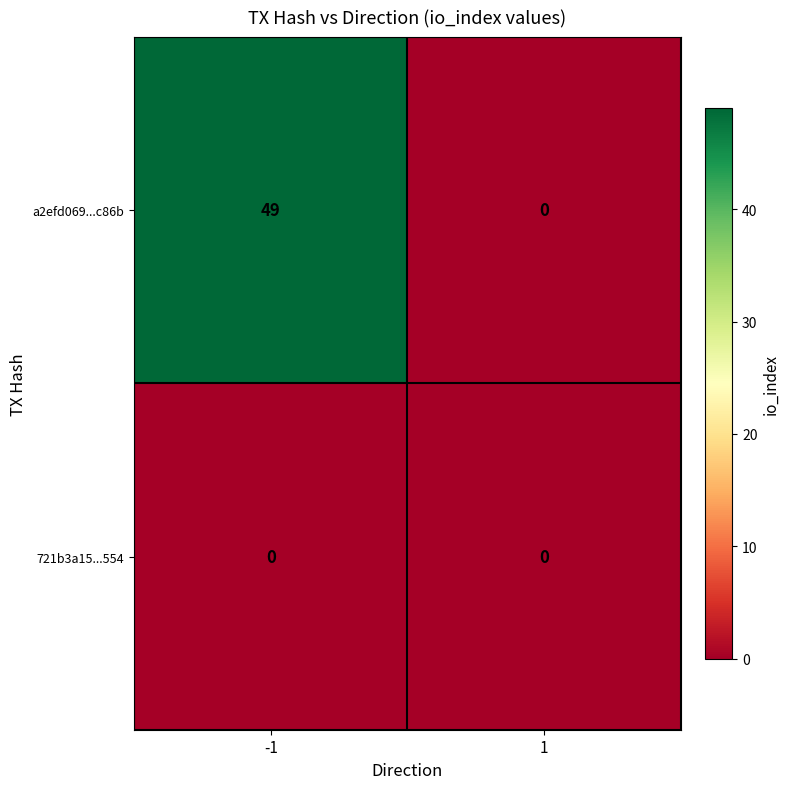

Rank the series by their average value, from highest to lowest.

a2efd069...c86b, 721b3a15...554